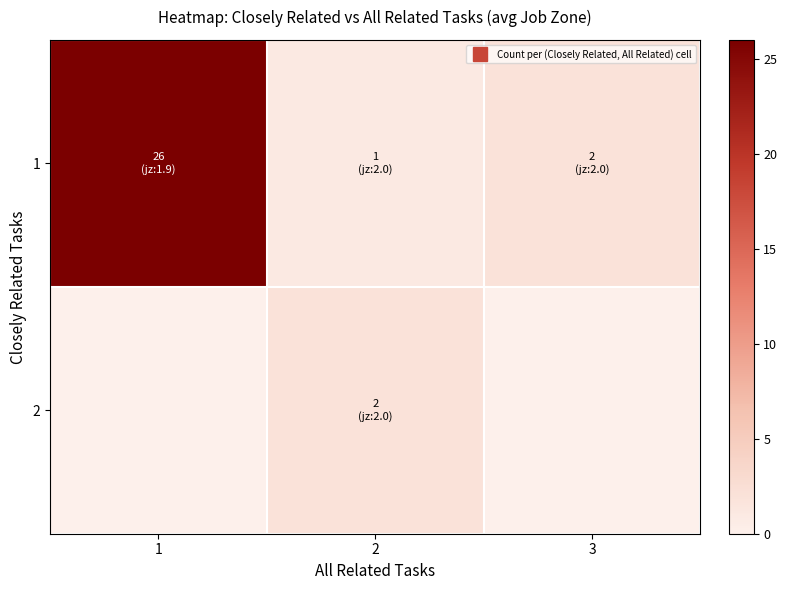

Reading right to left, list all the values displayed in this chart.

1: 3=2	2=1	1=26
2: 3=0	2=2	1=0